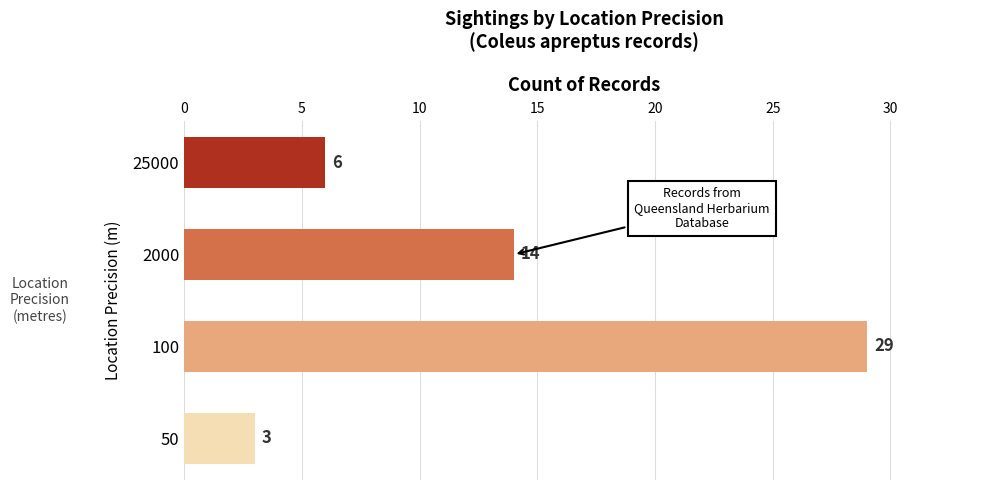

Count the number of categories in the chart.

4